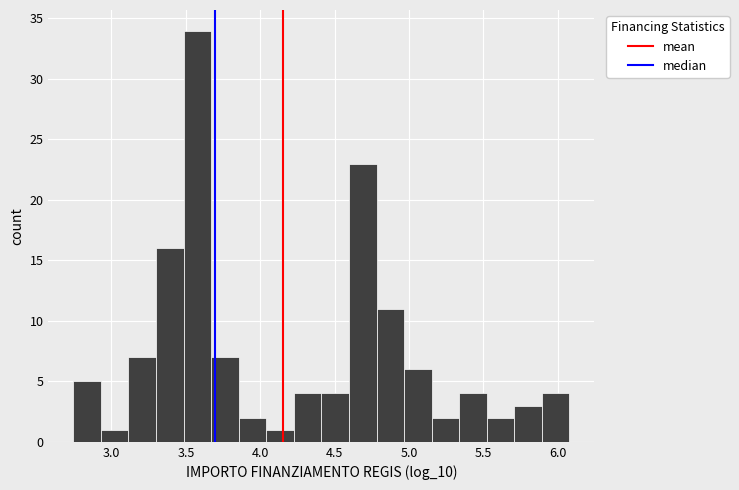

Read against the x-axis, roughly where is the centre of the tallest bar?

3.60